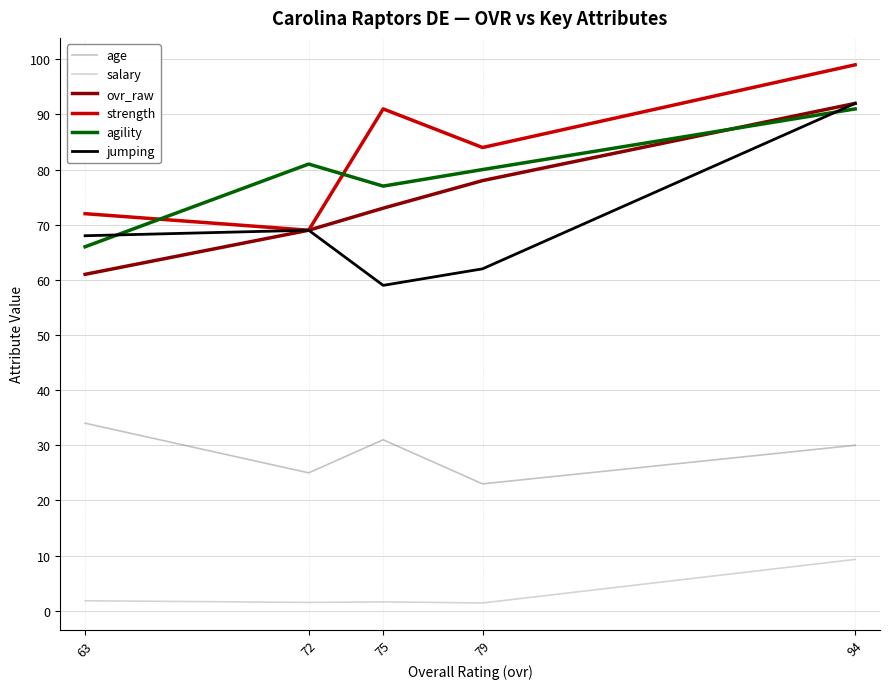

At which label does agility reach its peak?

94